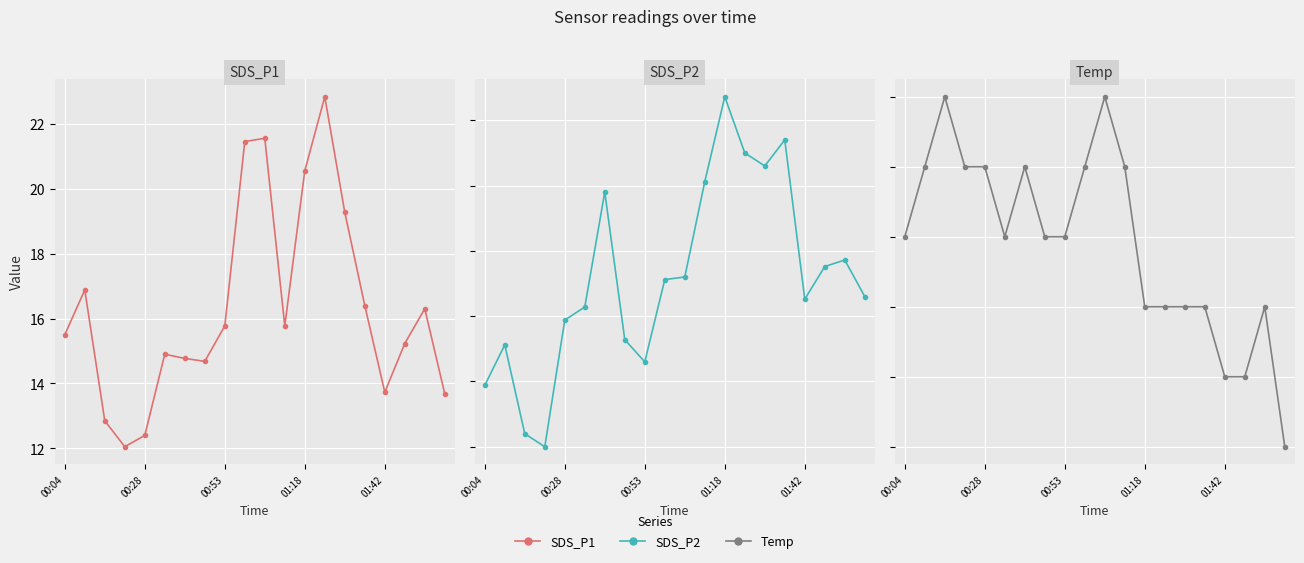

True or false: SDS_P1 has more than 2 points higher than both neighbors.

True